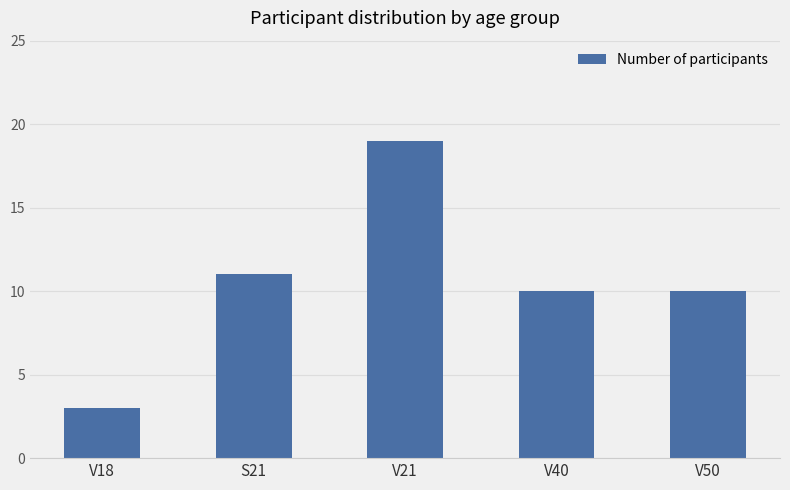

What is the smallest value displayed?

3